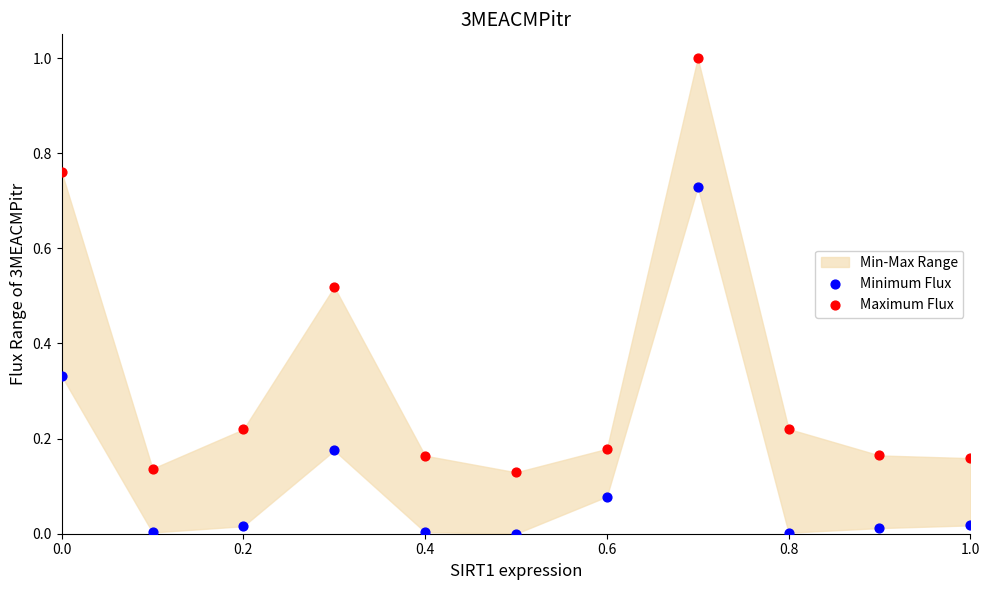

Across all data points, what is the range of X values (max minus min)?

1.0